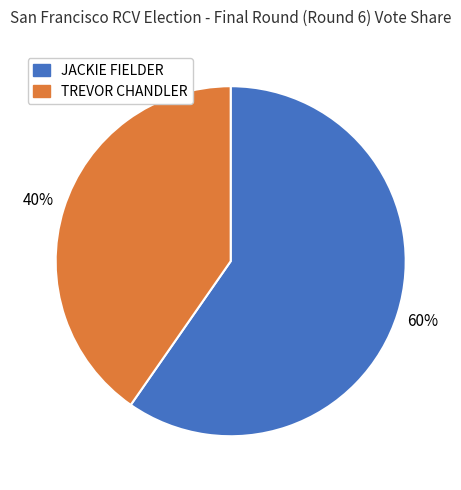

How many slices are in this pie chart?

2